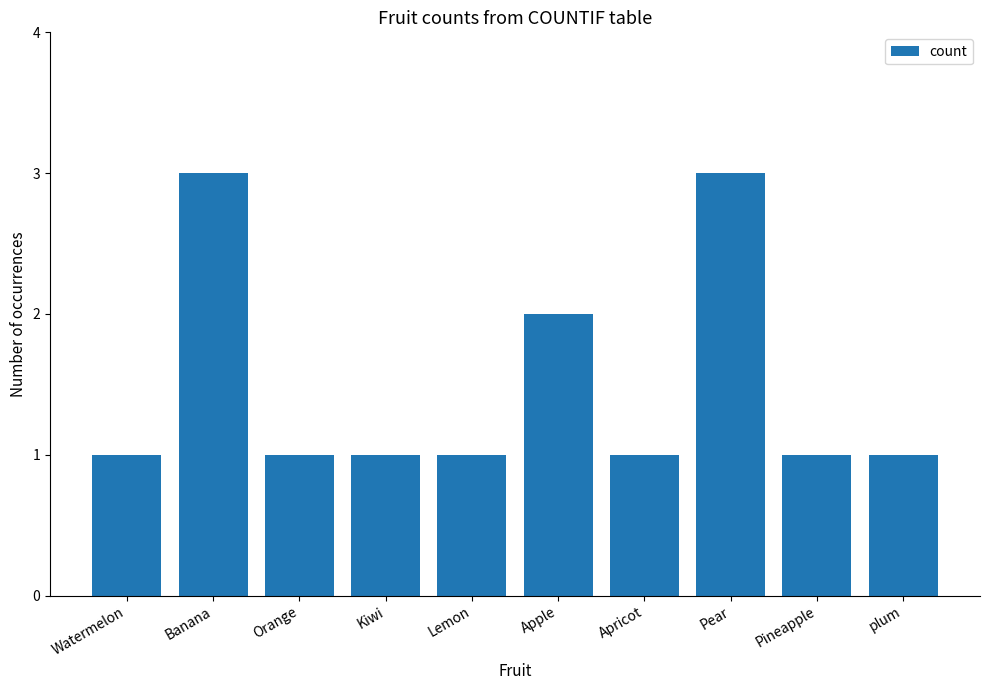

Reading left to right, extract all data points from this chart.

1	3	1	1	1	2	1	3	1	1